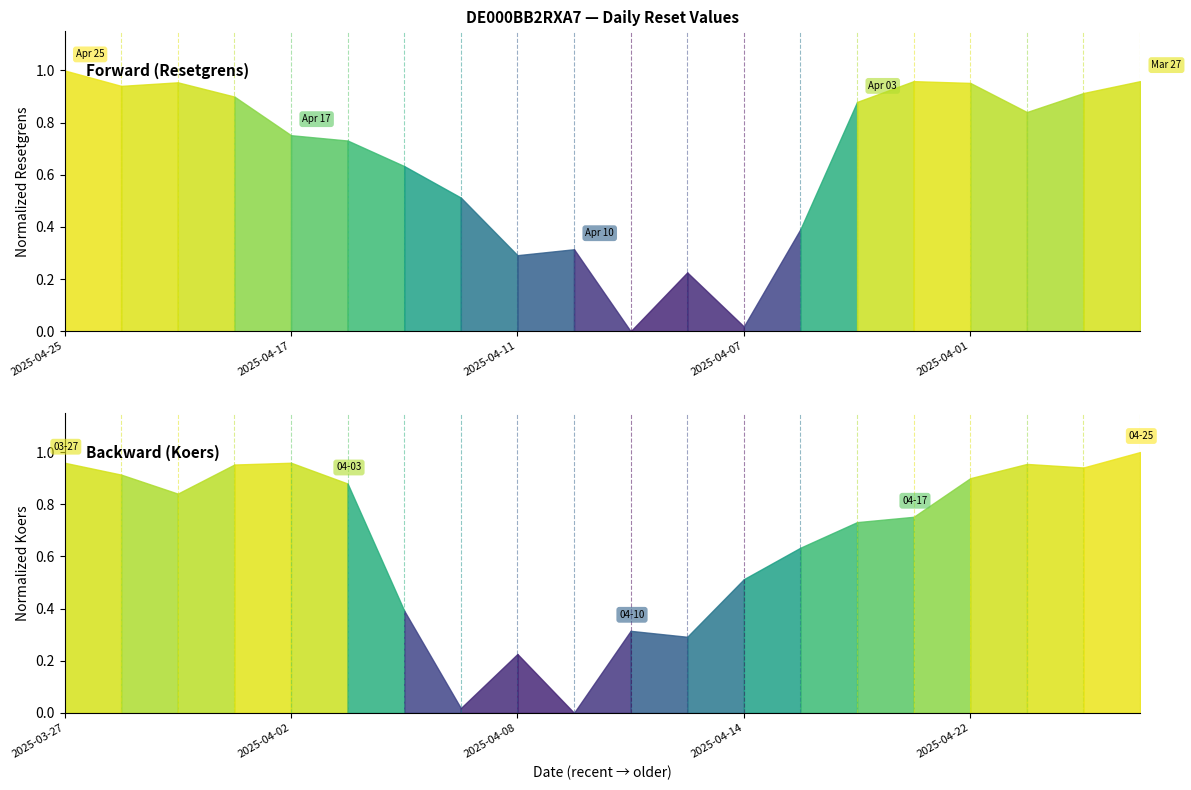

True or false: Resetgrens has a value of 1.0 at 19.

True